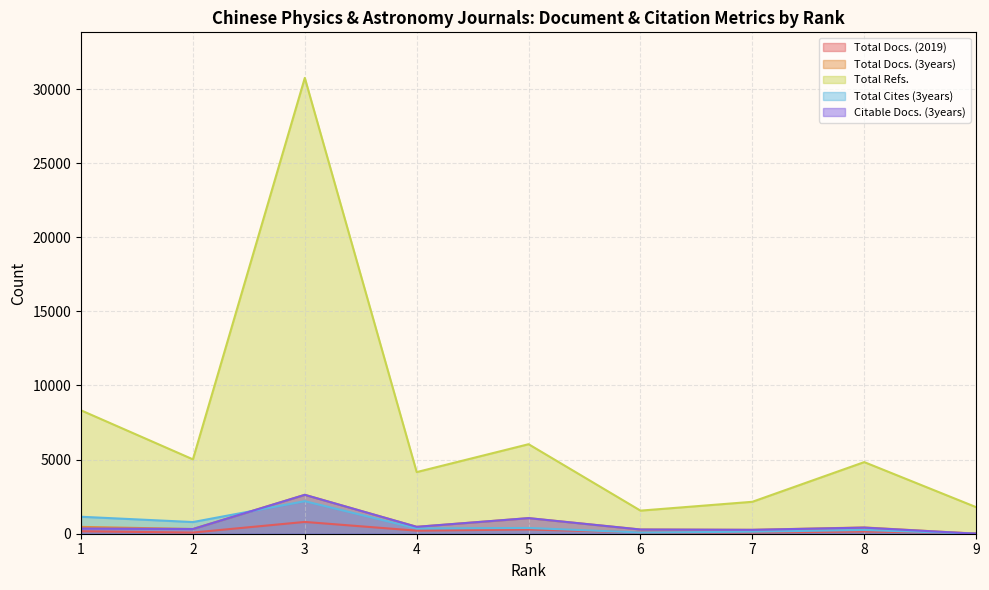

The value of Total Refs. at 6 is 1558. True or false?

True